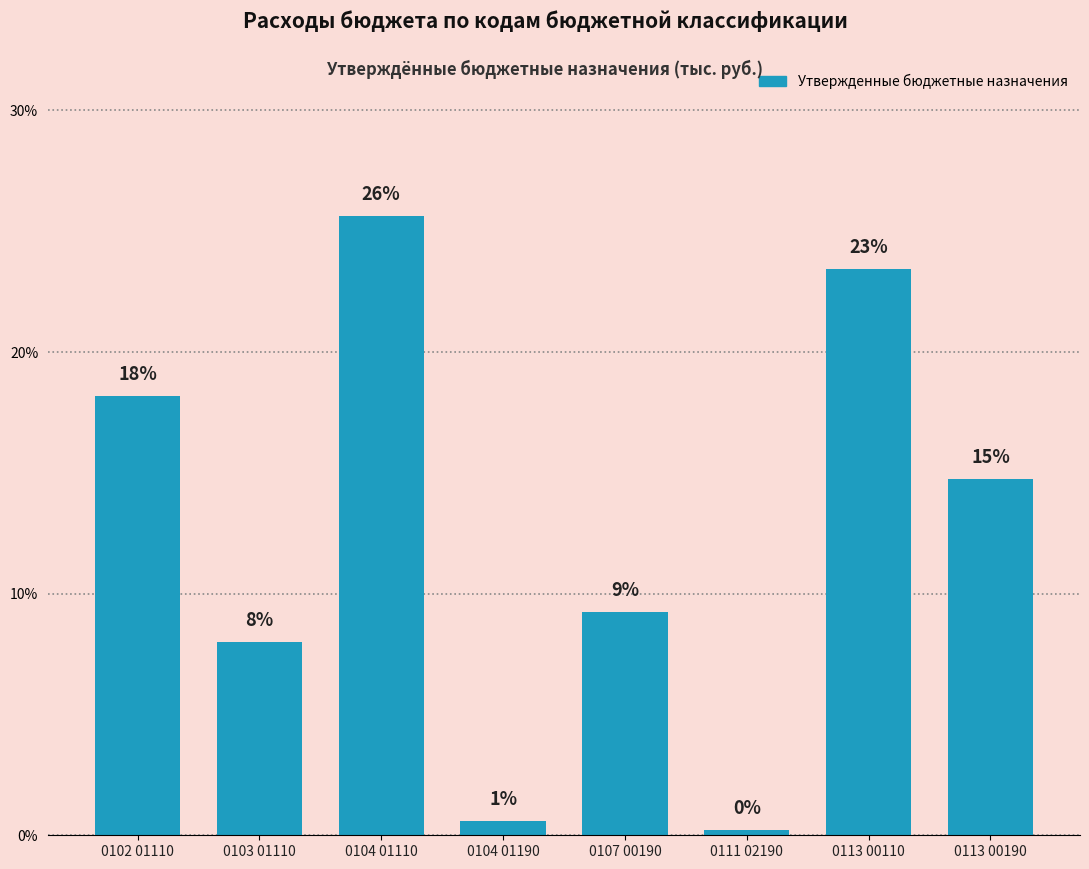

What is the change in value from 0103 01110 to 0111 02190?

-7.8